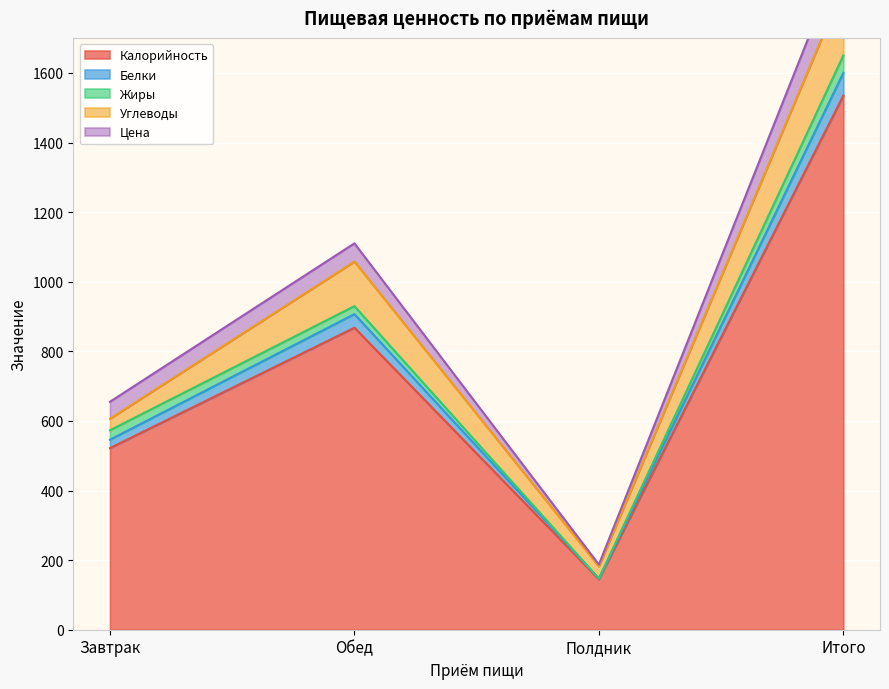

True or false: Цена and Белки cross at least once.

False